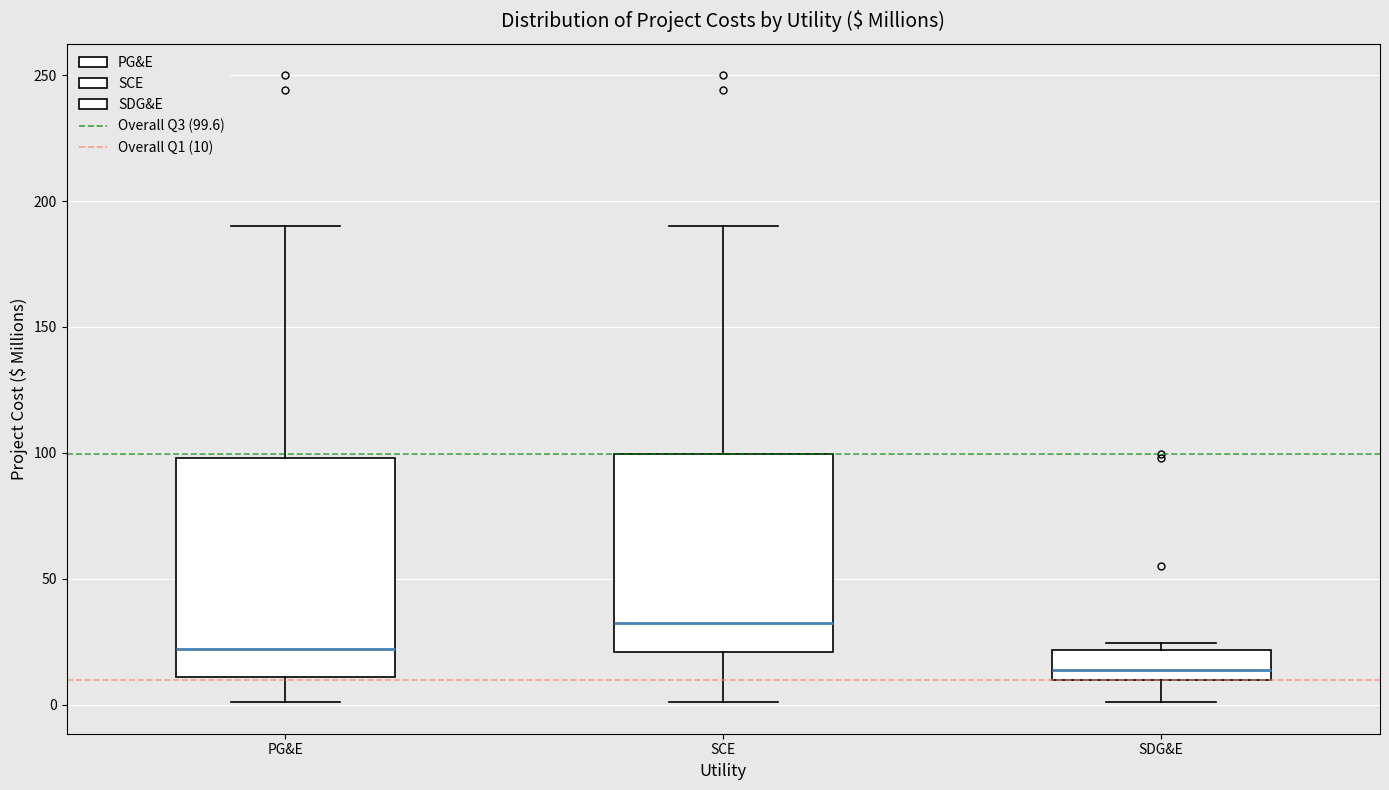

Reading left to right, transcribe this box plot: for each box, give where its median line is, the range the box spans, and where its two whiskers end, as read against the y-axis. The values are not printed on the chart, so give them approximately, as read against the axis.

PG&E: median 20, box 10 to 100, whiskers 0 to 190
SCE: median 35, box 20 to 100, whiskers 0 to 190
SDG&E: median 15, box 10 to 20, whiskers 0 to 25